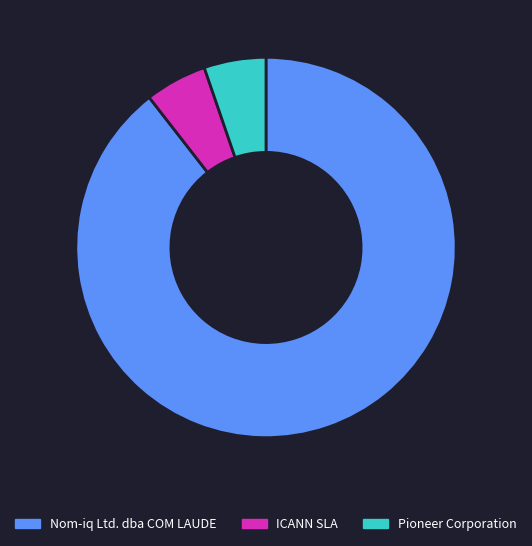

Which has a higher value, Pioneer Corporation or Nom-iq Ltd. dba COM LAUDE?

Nom-iq Ltd. dba COM LAUDE